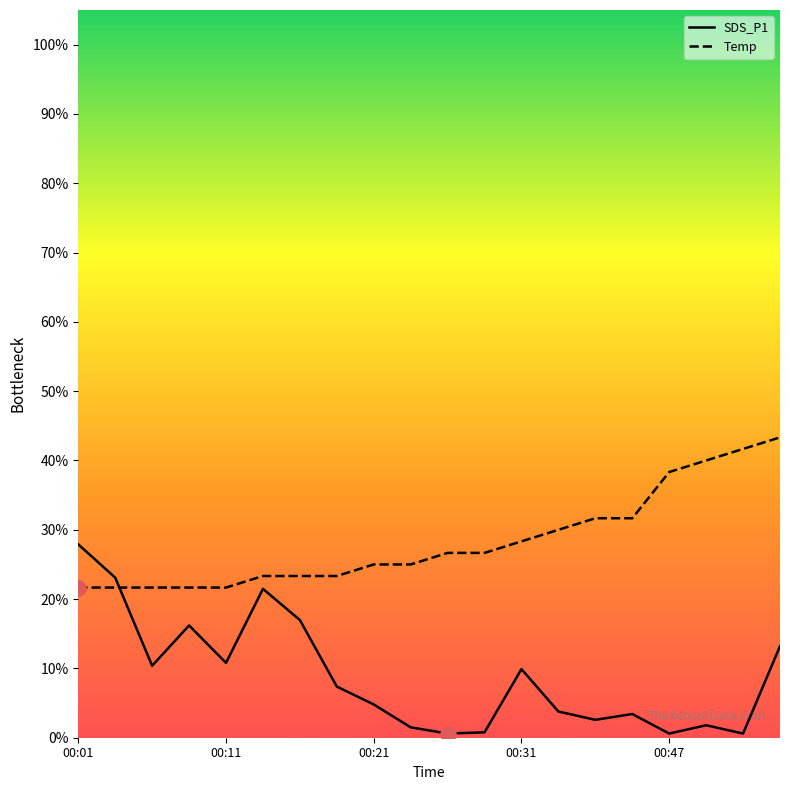

Which series has the largest total across all categories?

Temp